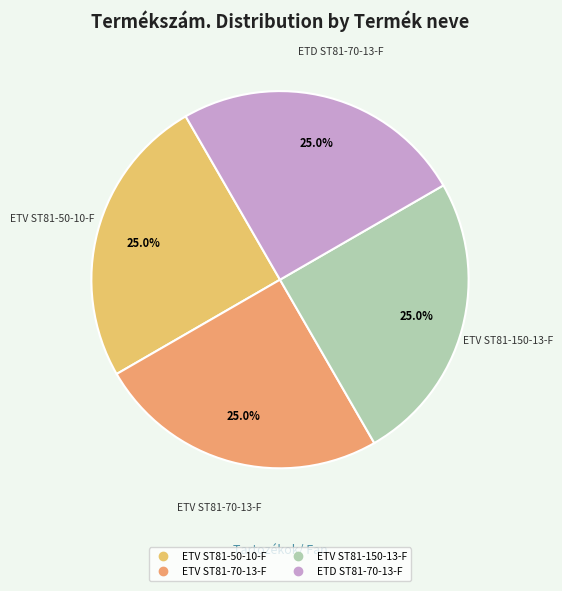

How many segments does this pie chart have?

4